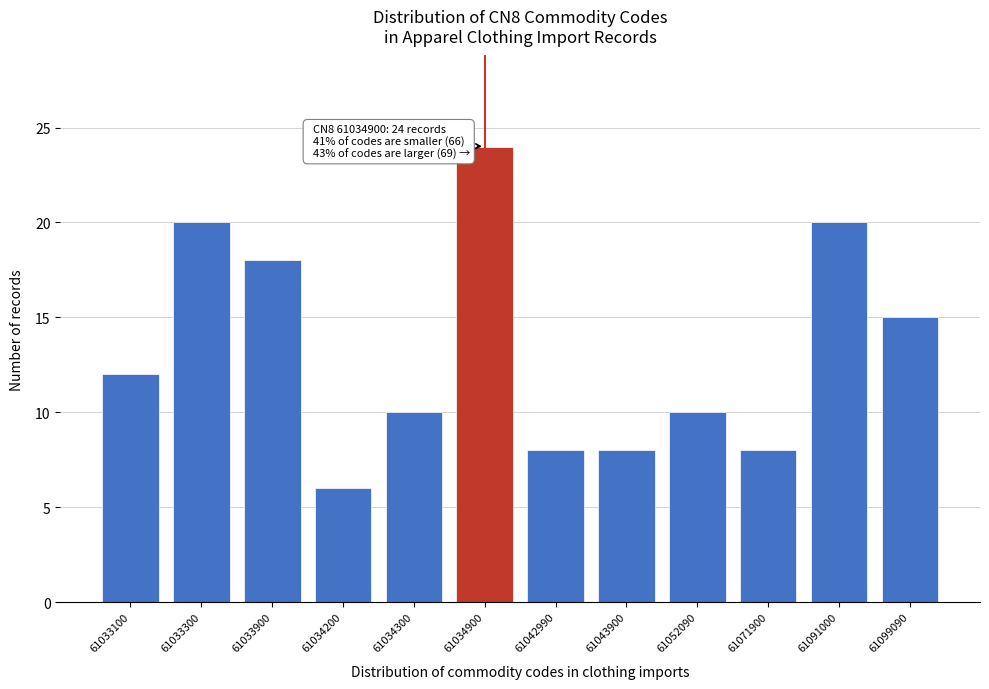

Reading left to right, what are all the values shown in this chart?

61033100=12	61033300=20	61033900=18	61034200=6	61034300=10	61034900=24	61042990=8	61043900=8	61052090=10	61071900=8	61091000=20	61099090=15